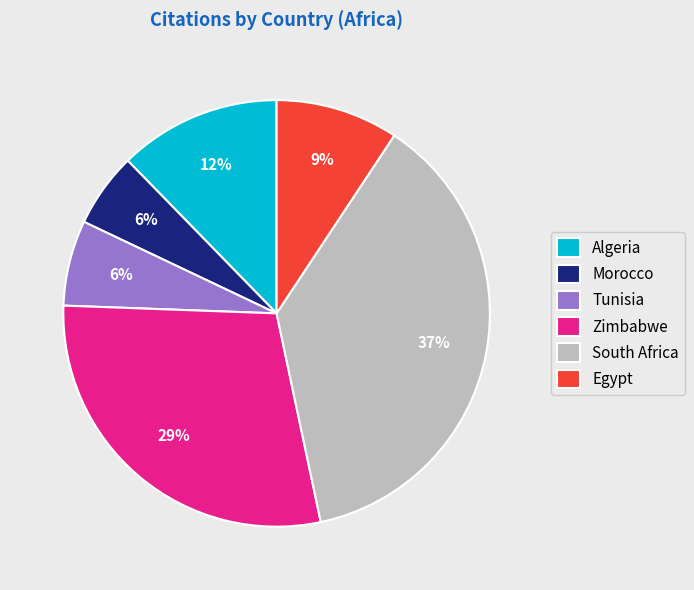

Count the number of slices in the pie.

6